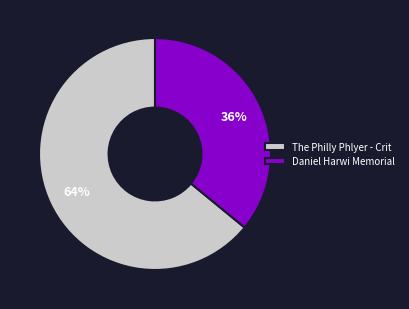

How many segments does this pie chart have?

2